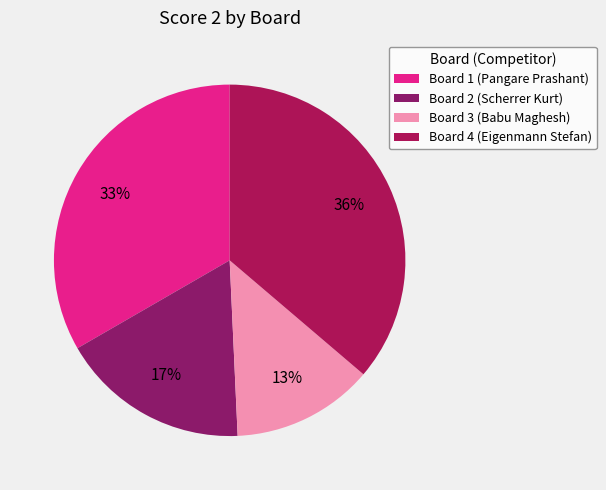

Does Board 2 (Scherrer Kurt) account for over 50% of the chart?

No